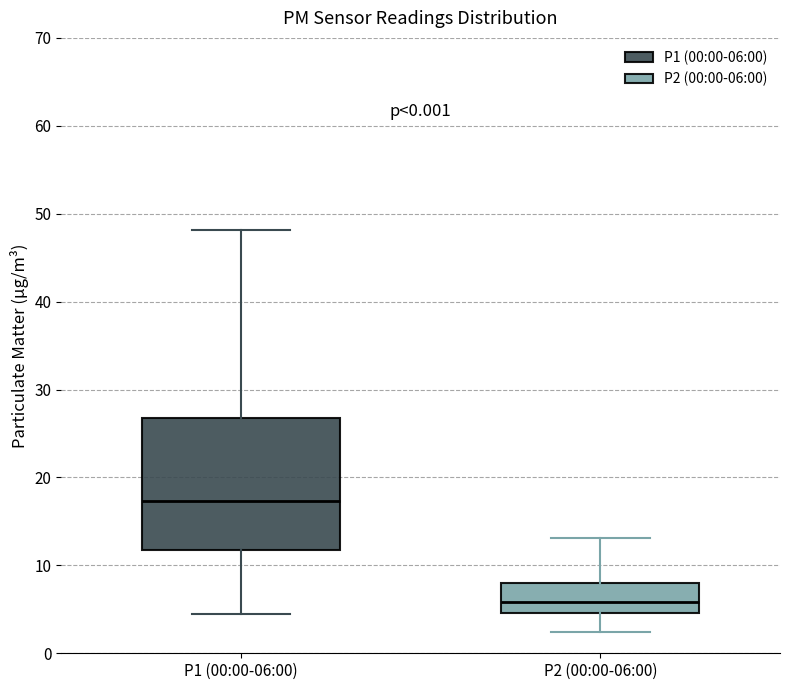

Which box is the tallest, from its lower edge to its upper edge?

P1 (00:00-06:00)